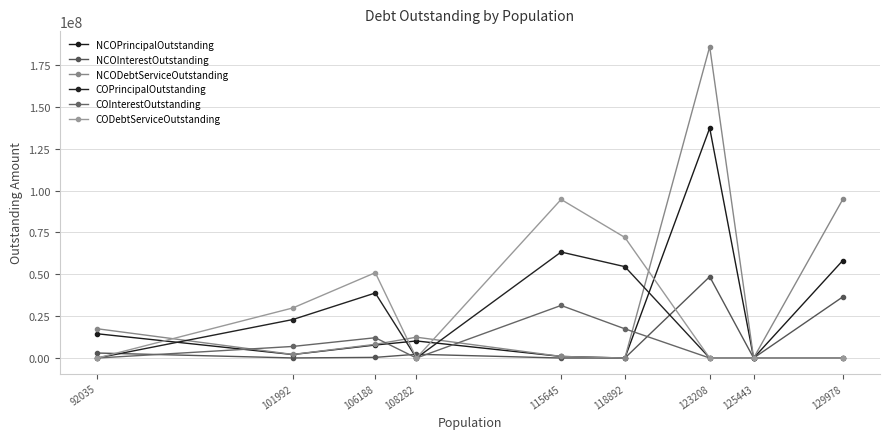

Does the chart have visible grid lines?

Yes